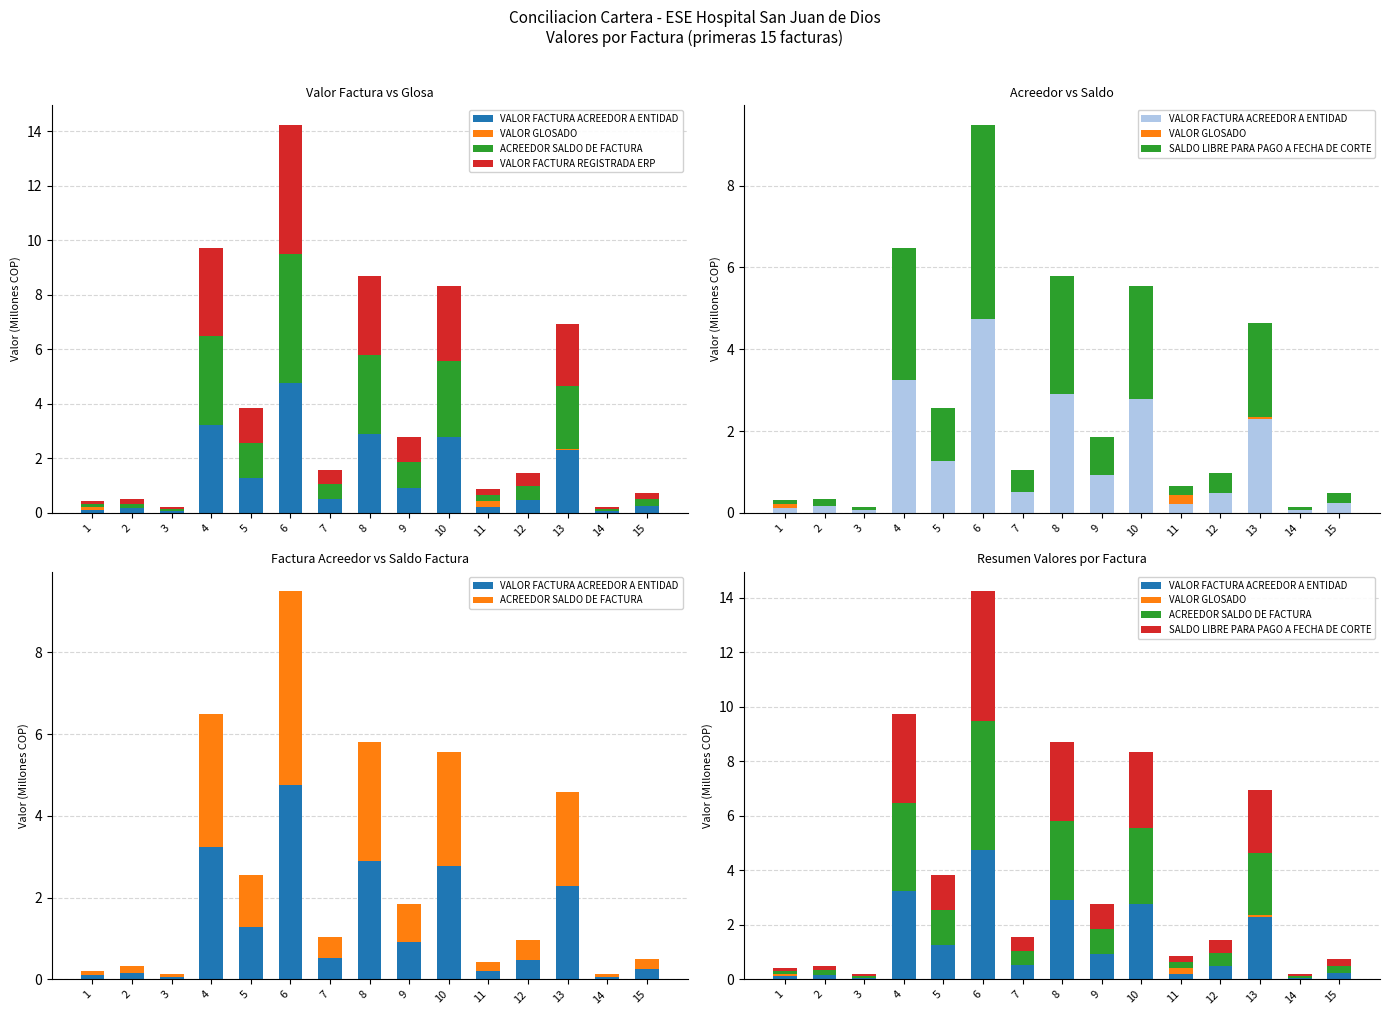

True or false: VALOR FACTURA REGISTRADA ERP has a value of 0.1 at 3.

False